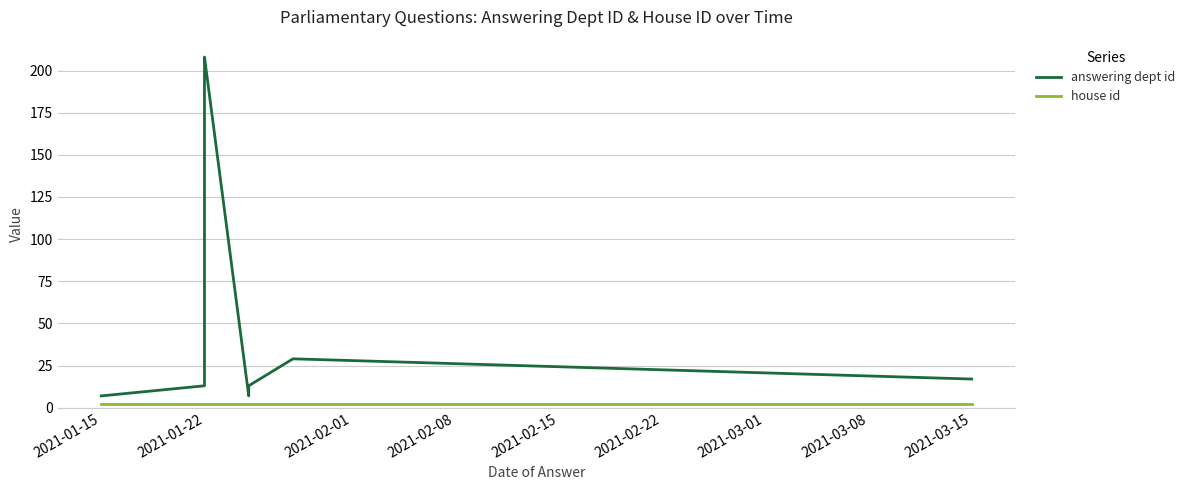

At how many categories does at least one series exceed 166?

3